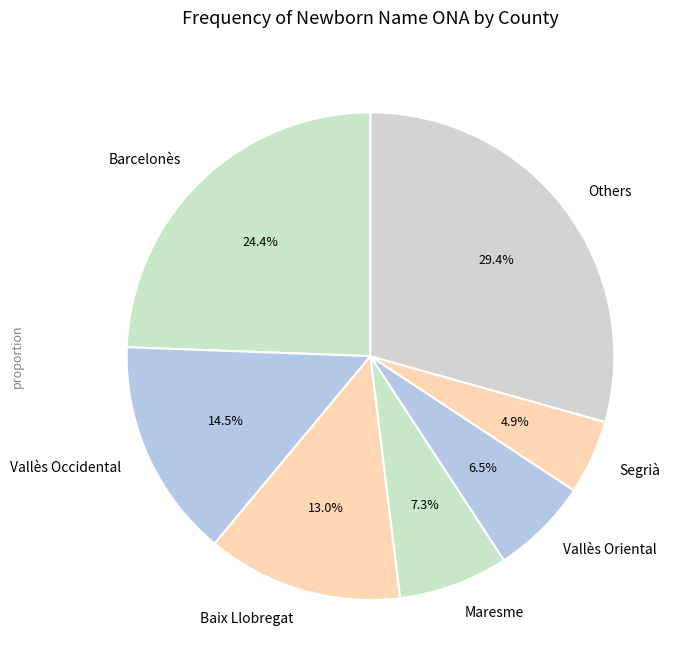

How many segments does this pie chart have?

7